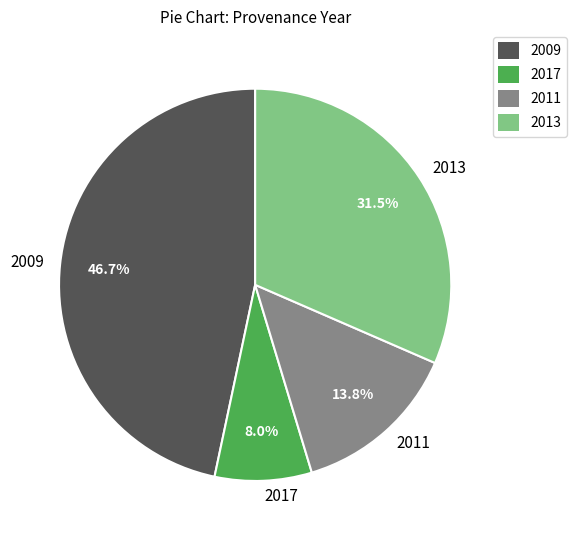

What percentage is NOT represented by 2017?

92.0%